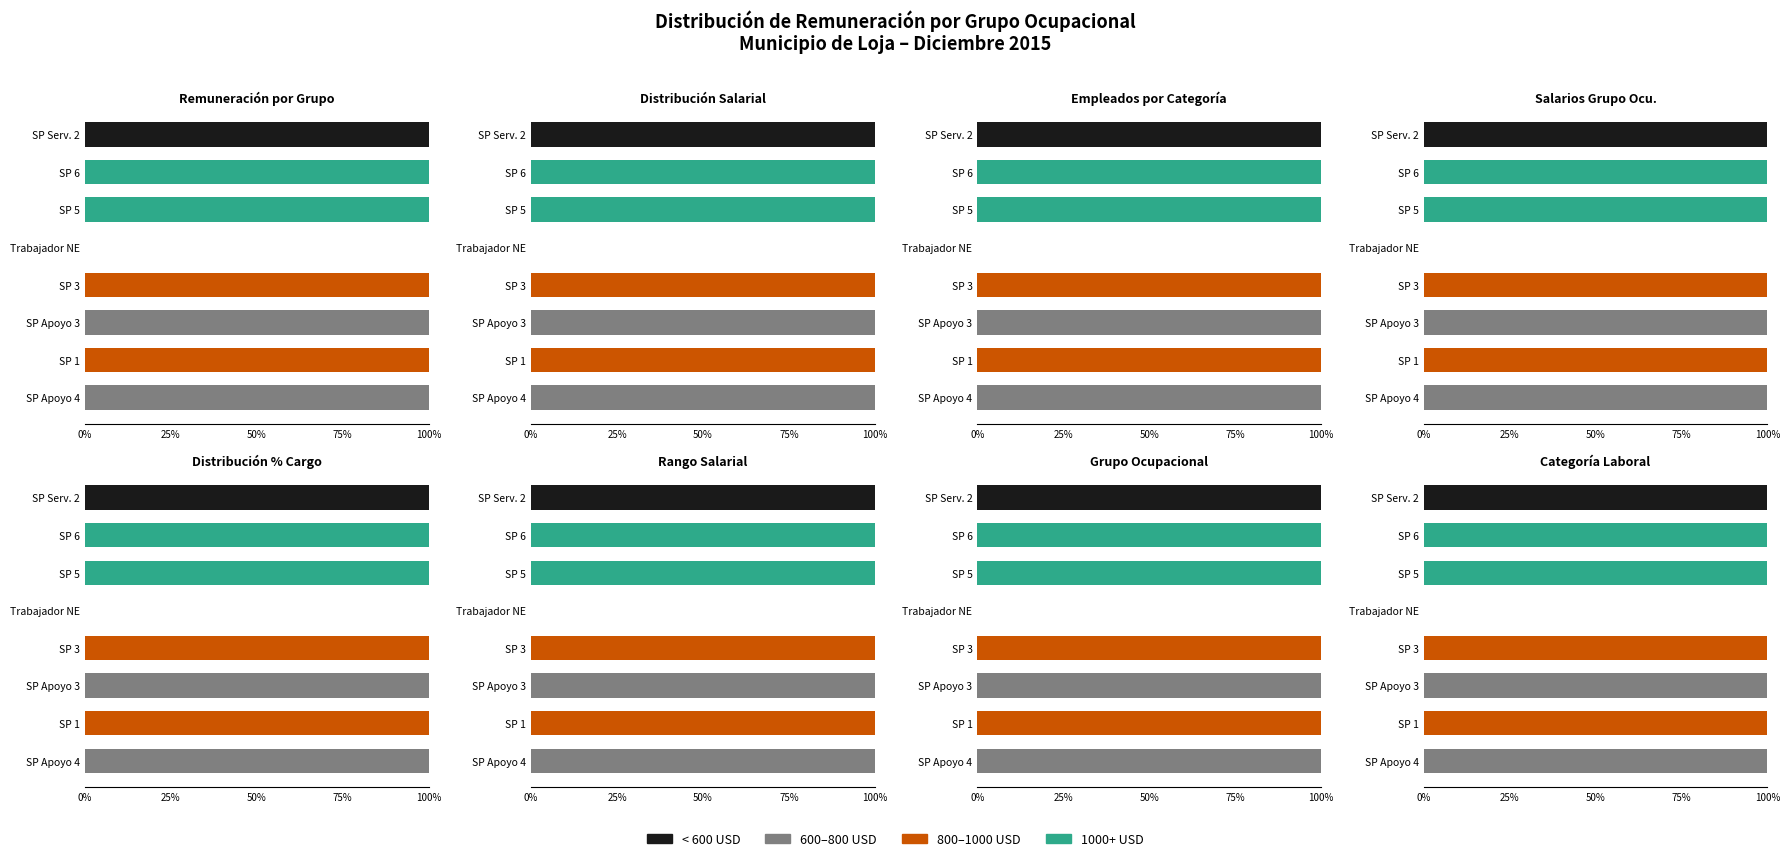

At how many categories does at least one series exceed 43?

7